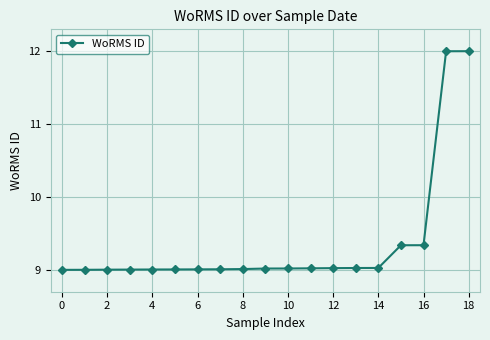

What is the sum of all values?

177.9